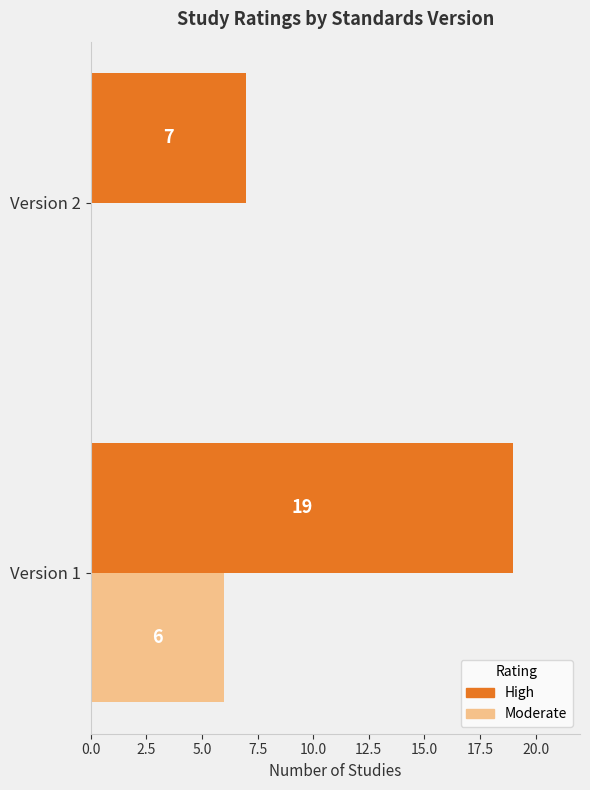

What is the sum of the High values at Version 1 and Version 2?

26